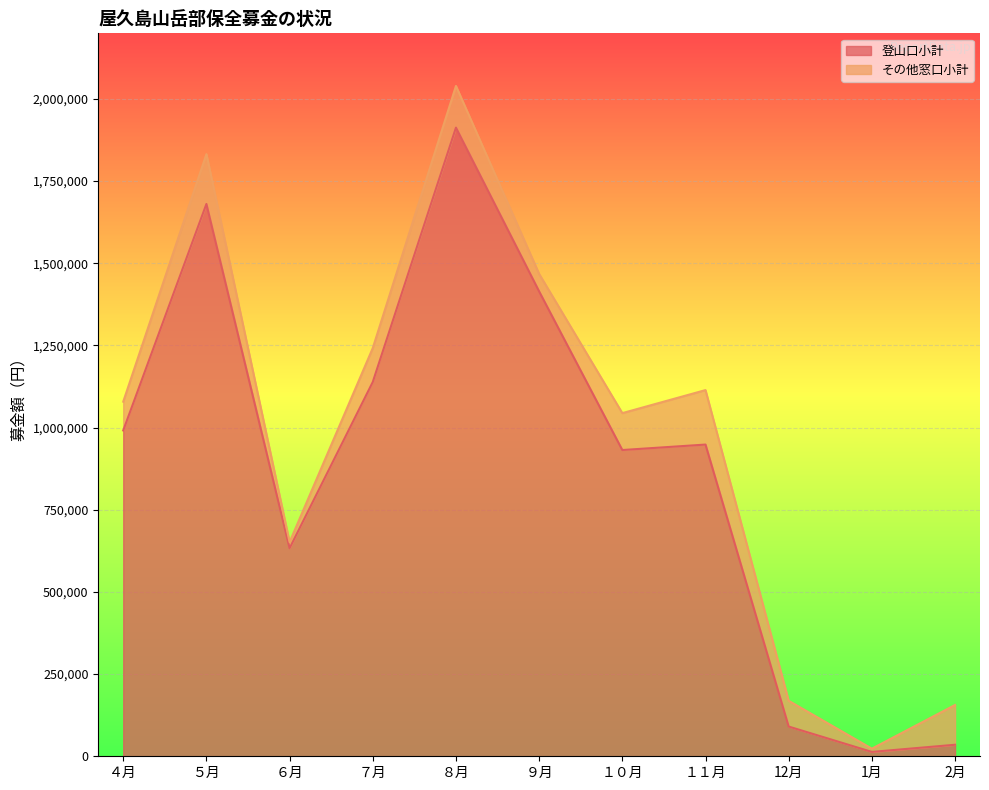

Approximately how many times larger is the value at 1月 compared to 12月?

0.1